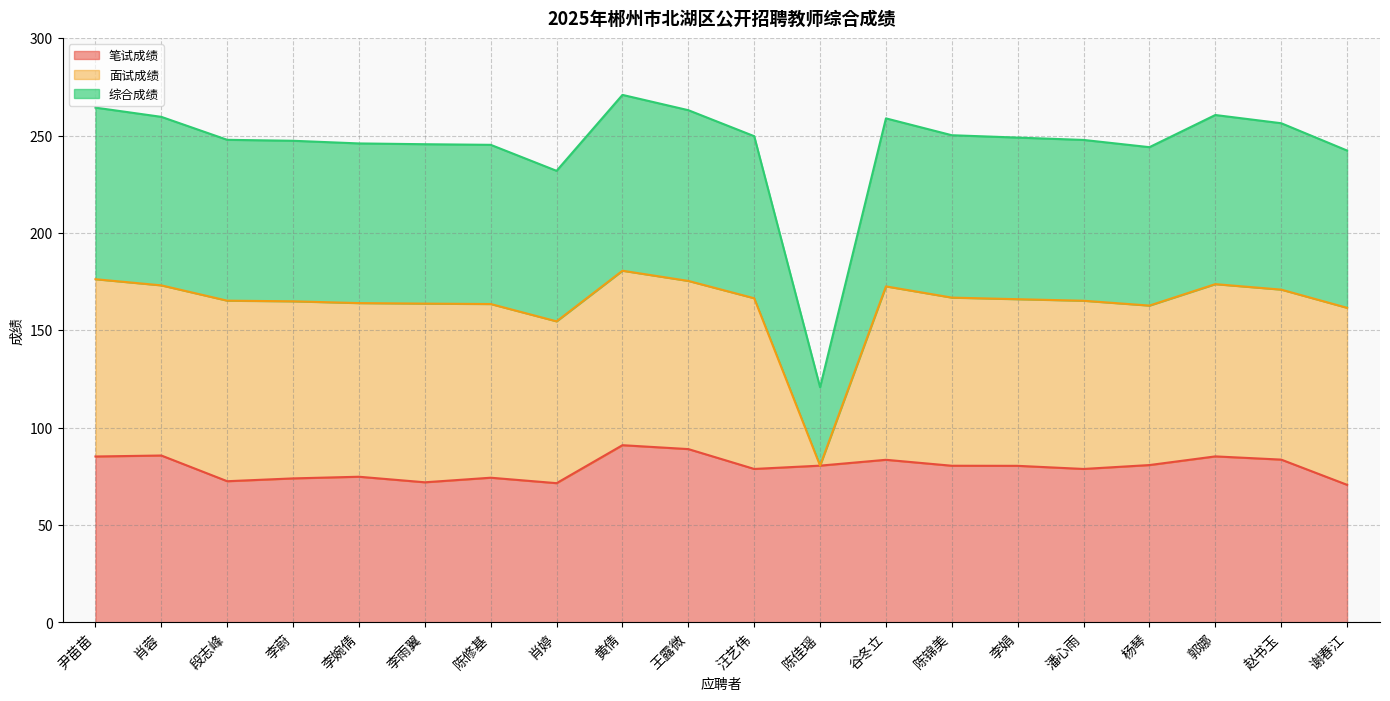

What is the label of the 17th point from the right?

李蔚